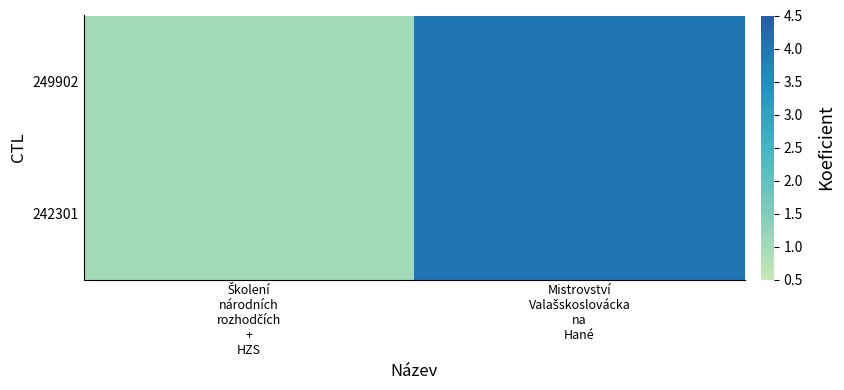

Reading left to right, list all the values displayed in this chart.

249902: Školení
národních
rozhodčích
+
HZS=1	Mistrovství
Valašskoslovácka
na
Hané=4
242301: Školení
národních
rozhodčích
+
HZS=1	Mistrovství
Valašskoslovácka
na
Hané=4